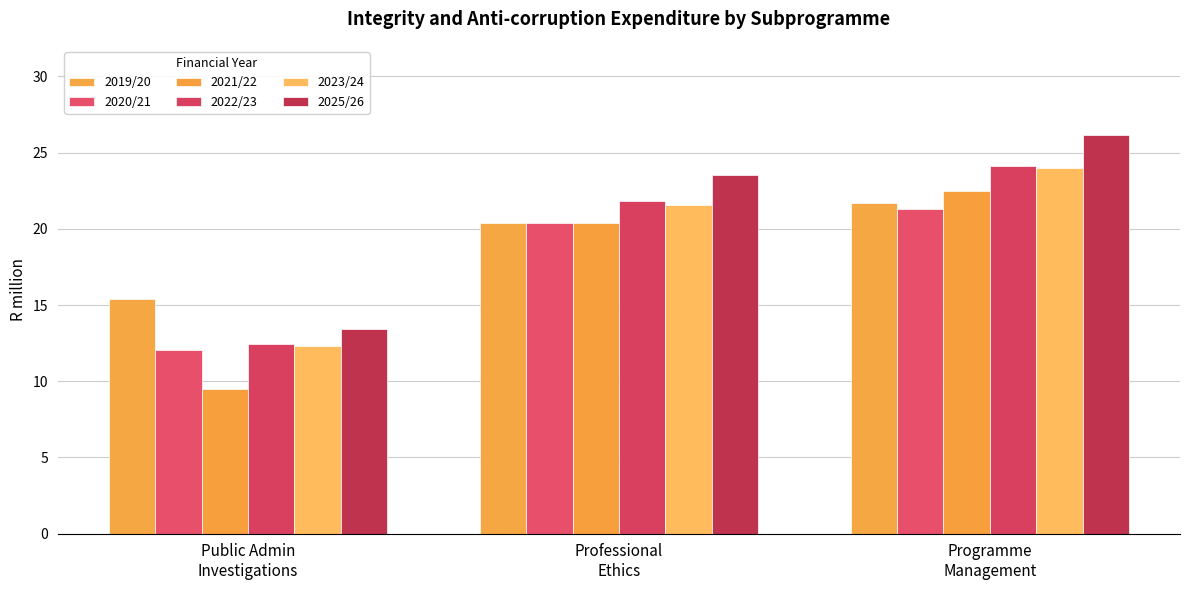

Rank the series at Public Admin
Investigations from highest to lowest value.

2019/20, 2025/26, 2022/23, 2023/24, 2020/21, 2021/22